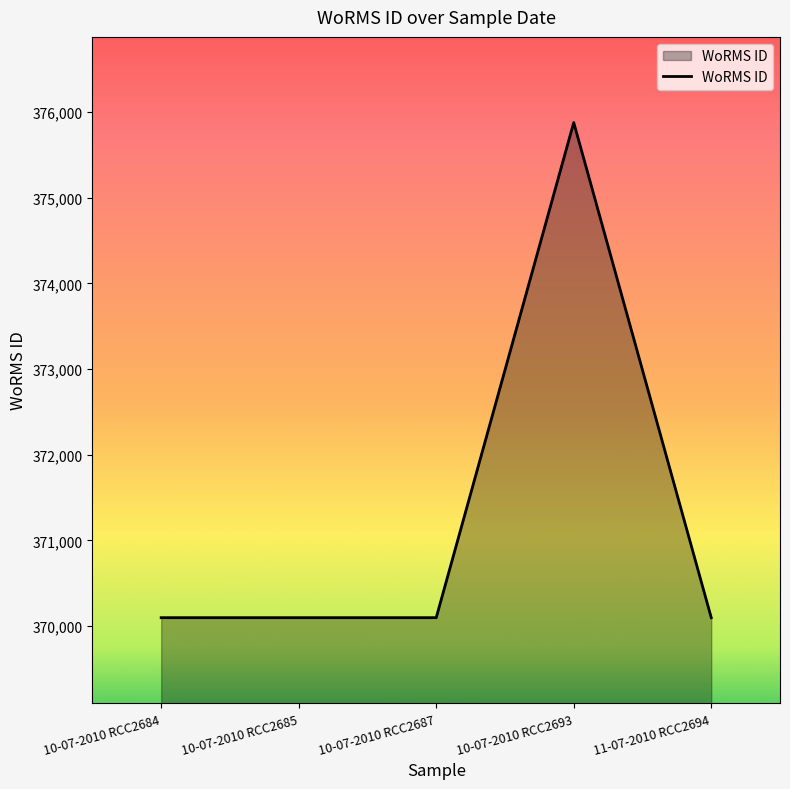

How many lines are shown in the chart?

1